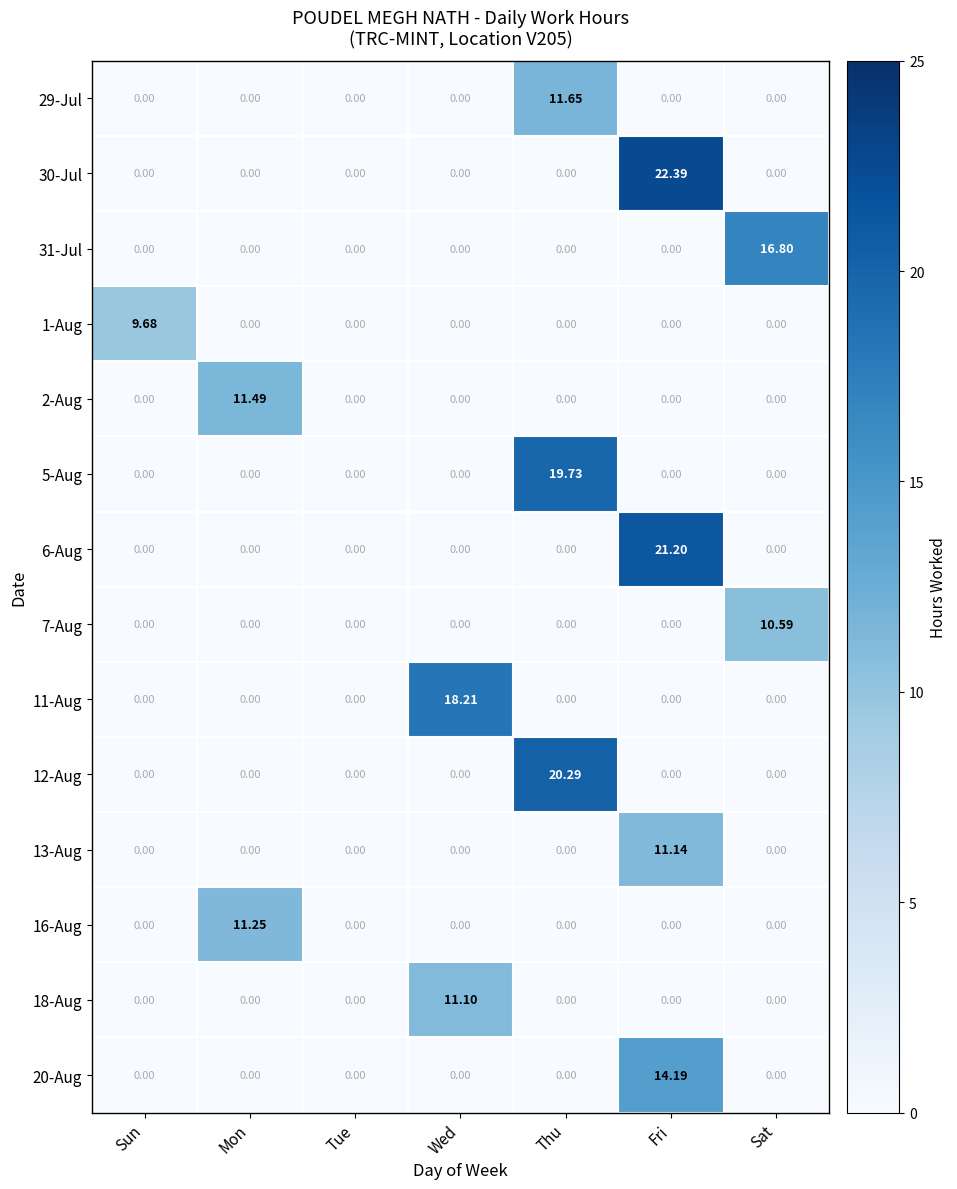

Which category has the highest value in the 1-Aug series?

Sun